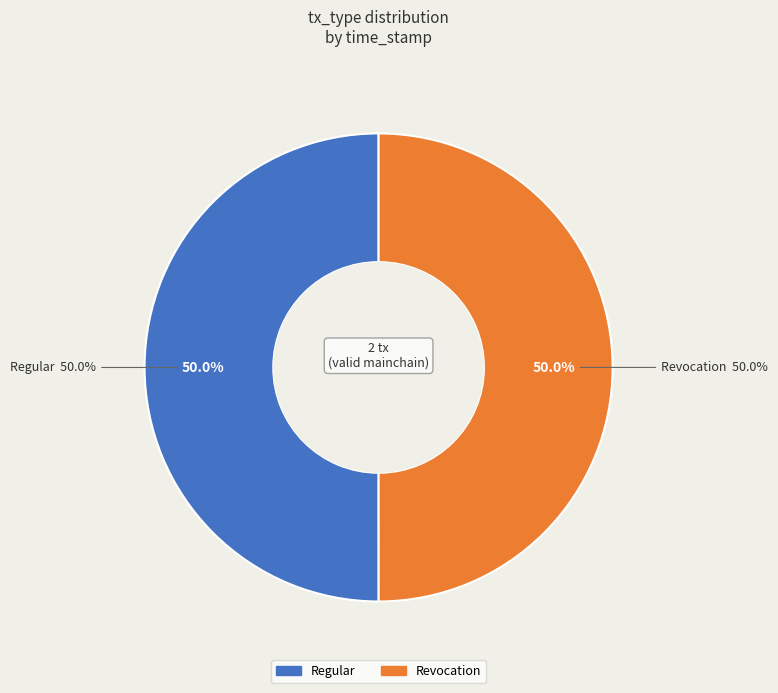

To the nearest percent, what portion does Revocation represent?

50%